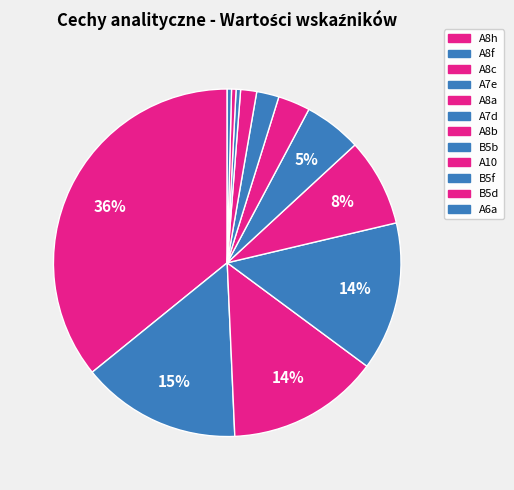

Is it true that A8b is 1% of the pie?

False